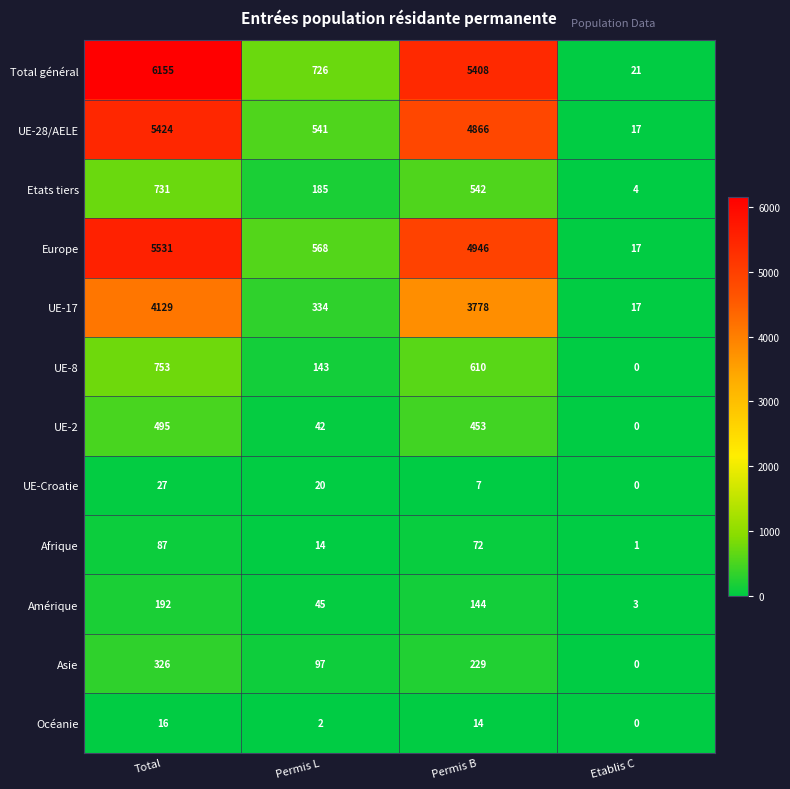

True or false: Total général has a value of 8736 at Total.

False